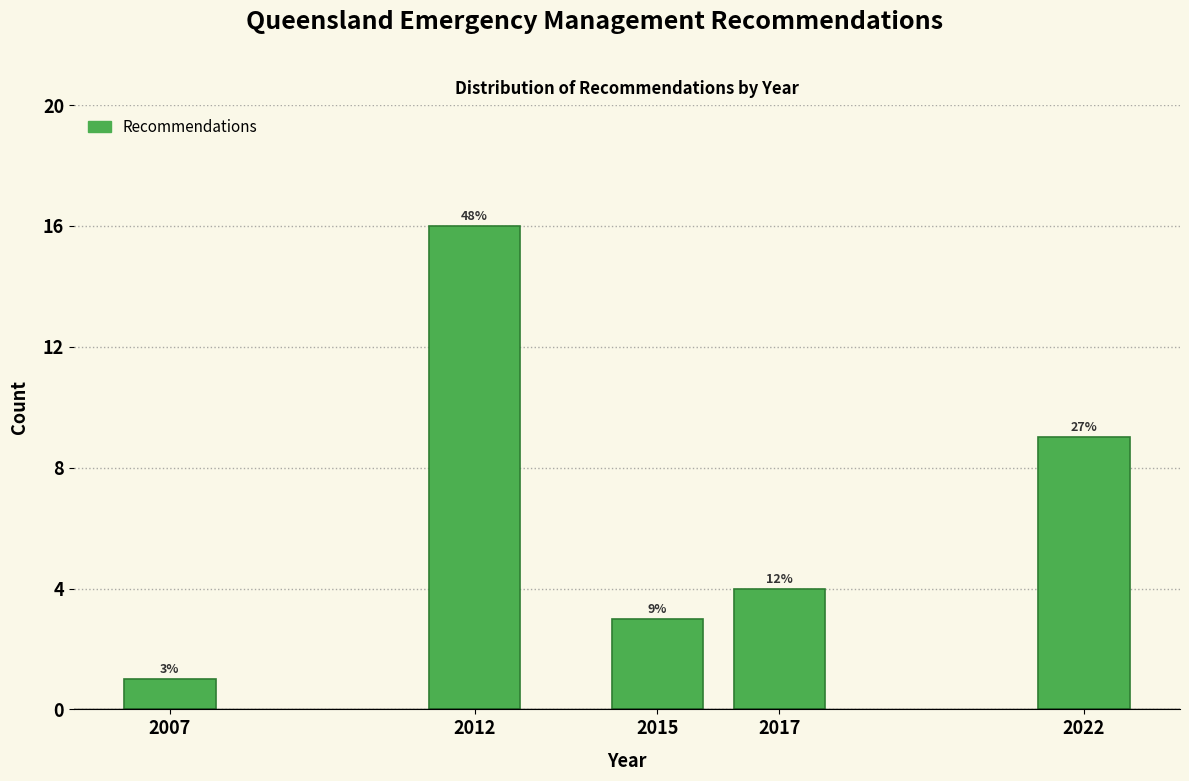

Does the chart contain any negative values?

No